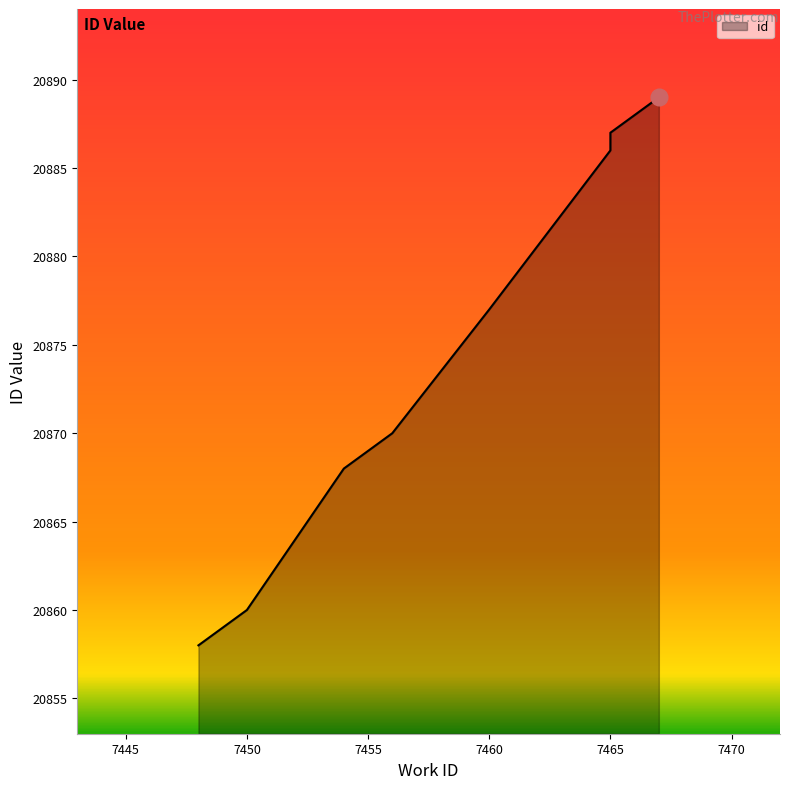

True or false: the data has more than 1 interior local peaks.

False